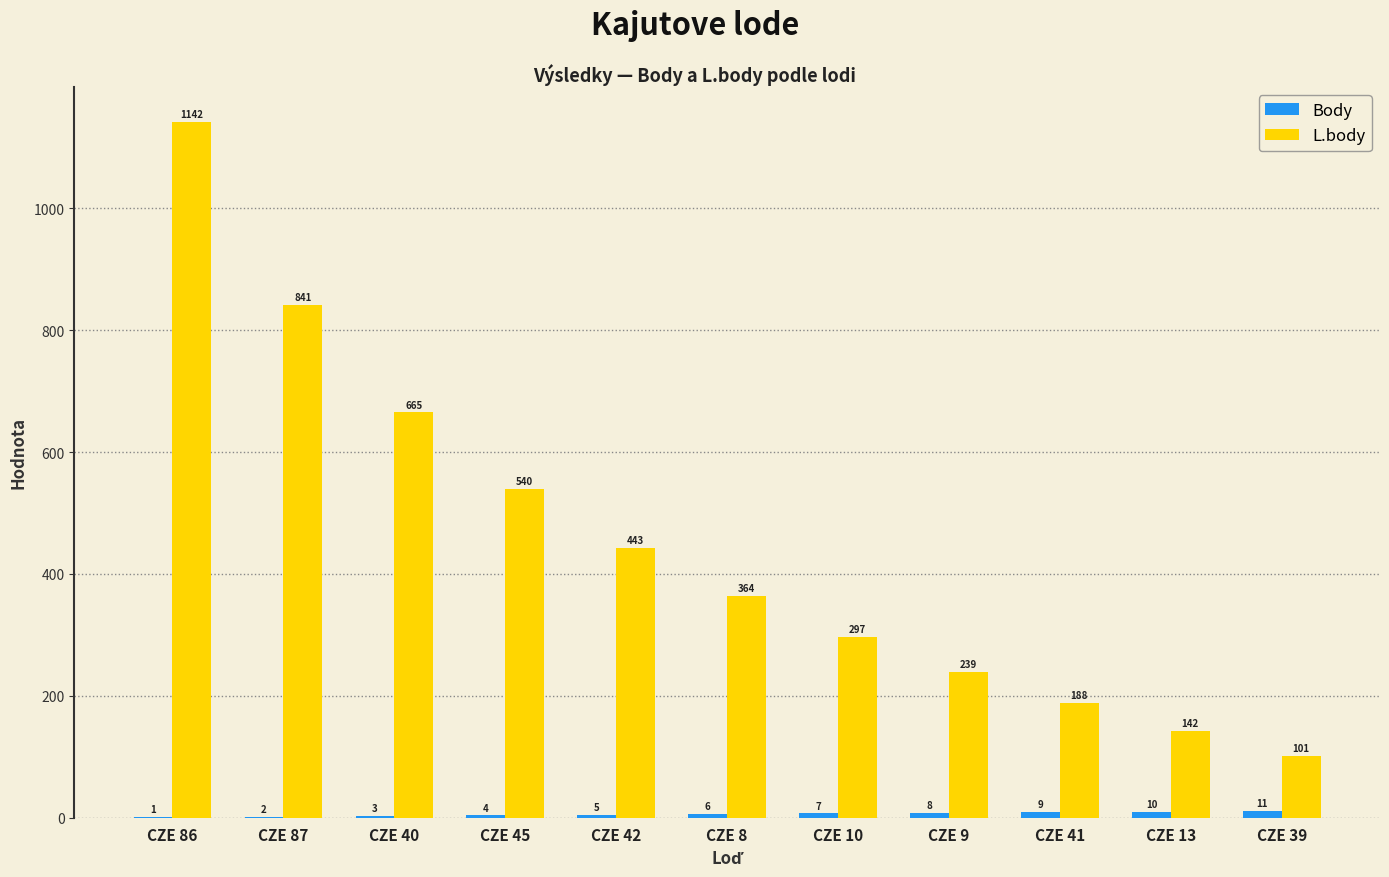

Read the L.body value at CZE 8.

364